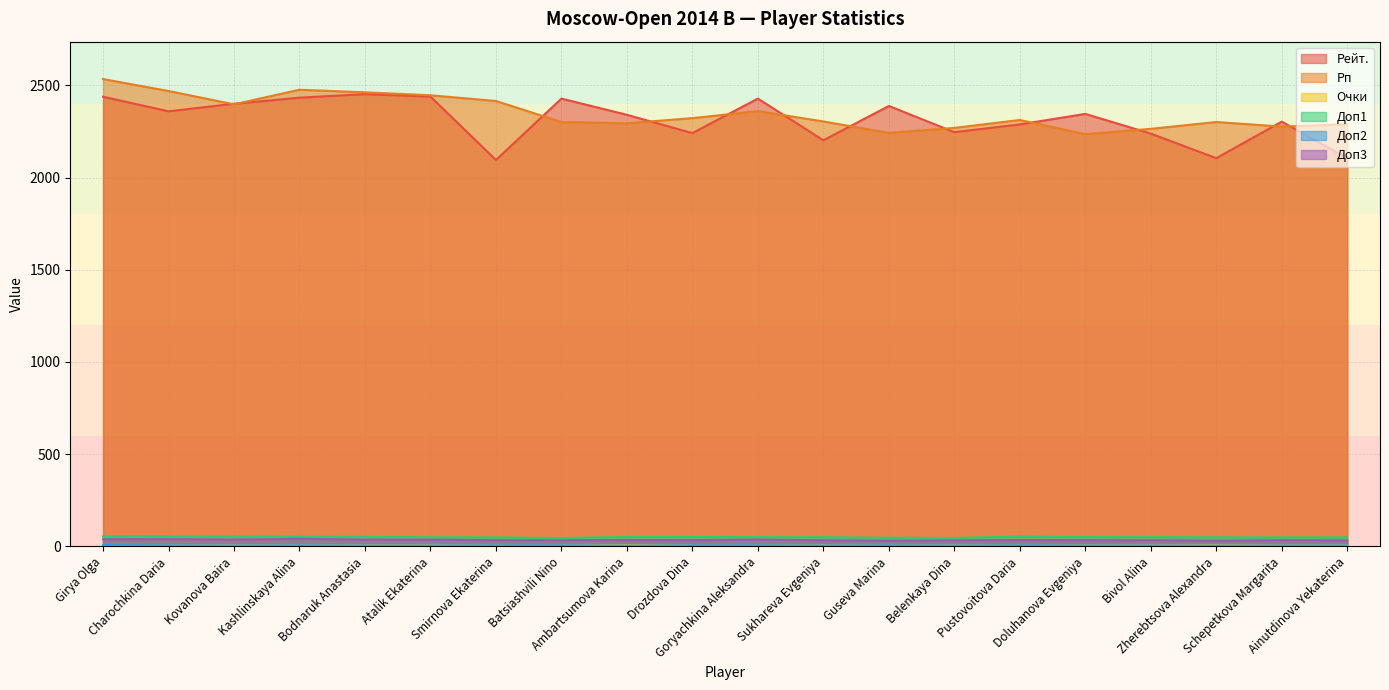

True or false: Доп3 and Рейт. intersect in this chart.

False